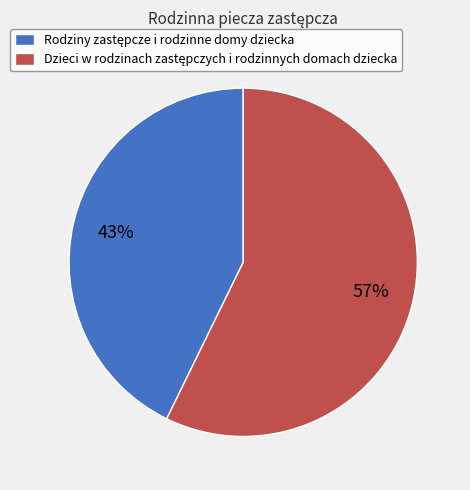

To the nearest percent, what is the difference between the largest and smallest slice percentages?

14%